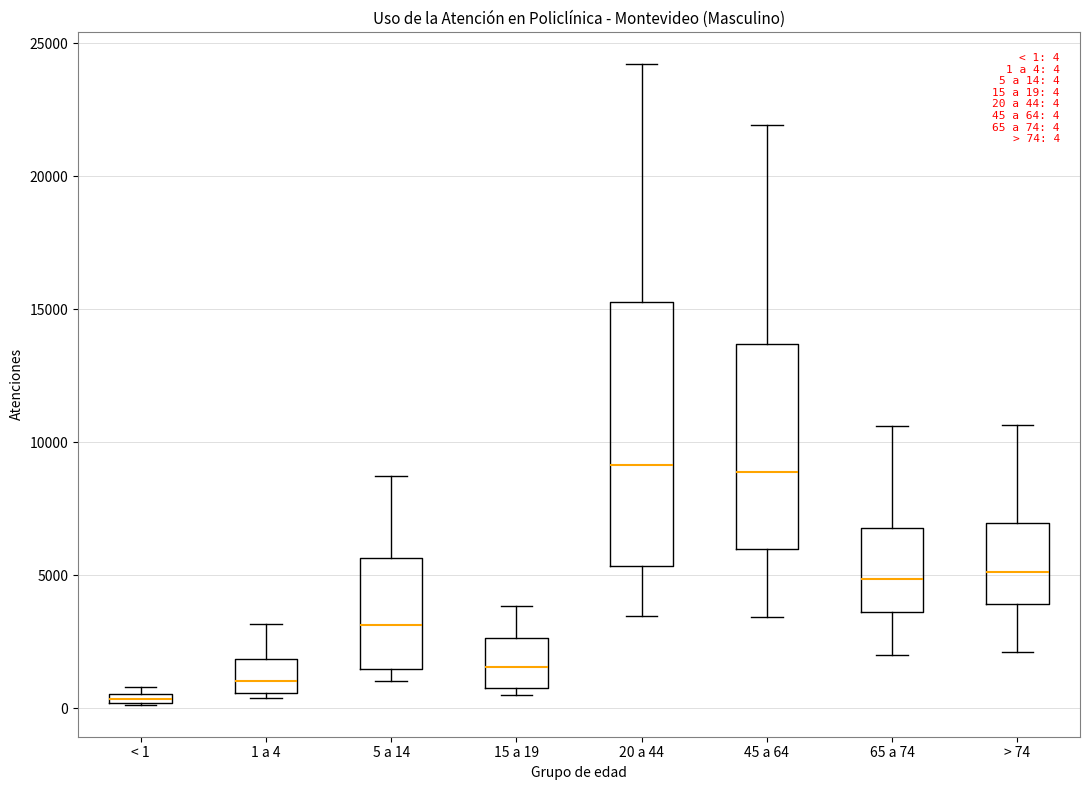

Comparing the boxes themselves (not the whiskers), which one is the tallest?

20 a 44